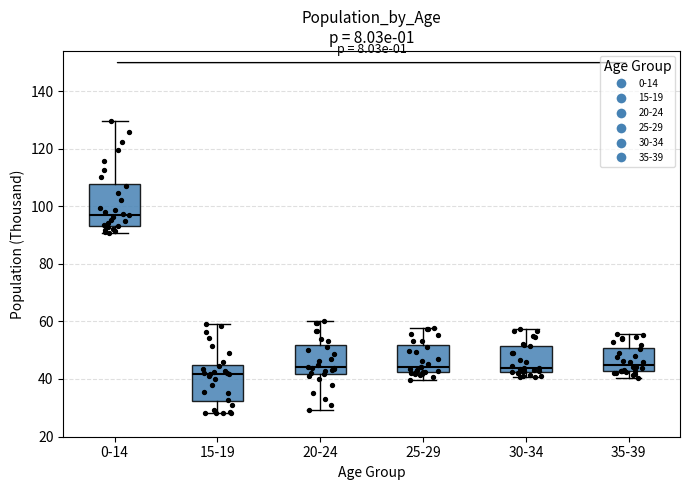

Reading left to right, read every box against the y-axis: the position of its median line, the range the box covers, and the ends of its whiskers. The values are not printed on the chart, so give them approximately, as read against the axis.

0-14: median 98, box 94 to 108, whiskers 90 to 130
15-19: median 42, box 32 to 44, whiskers 28 to 58
20-24: median 44, box 42 to 52, whiskers 30 to 60
25-29: median 44, box 42 to 52, whiskers 40 to 58
30-34: median 44, box 42 to 52, whiskers 40 to 58
35-39: median 44, box 42 to 50, whiskers 40 to 56